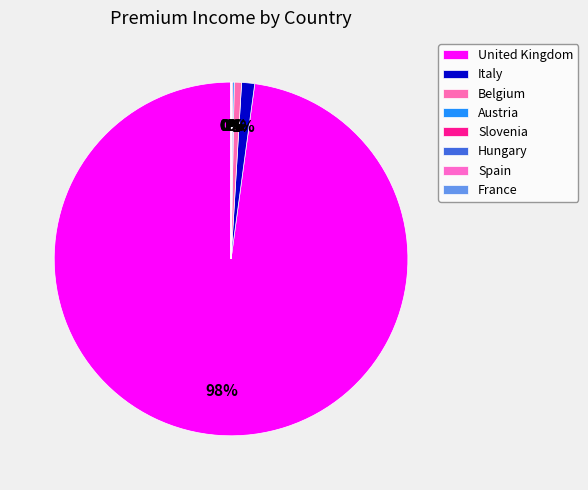

To the nearest percent, what is the difference between the largest and smallest slice percentages?

98%